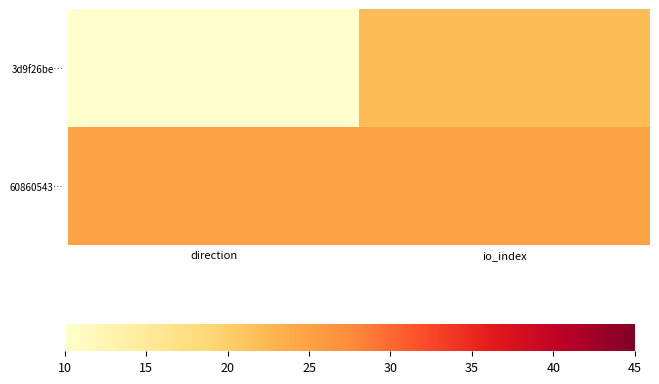

Rank the series at io_index from highest to lowest value.

60860543…, 3d9f26be…